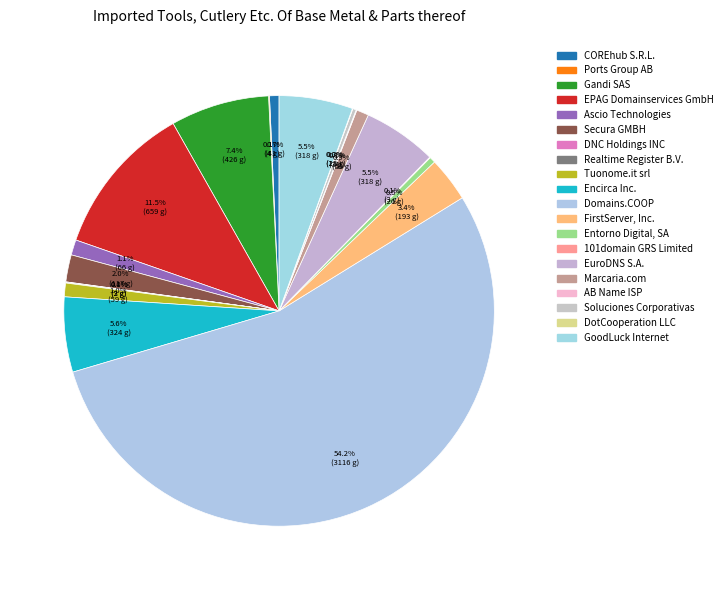

To the nearest percent, what portion does EuroDNS S.A. represent?

6%